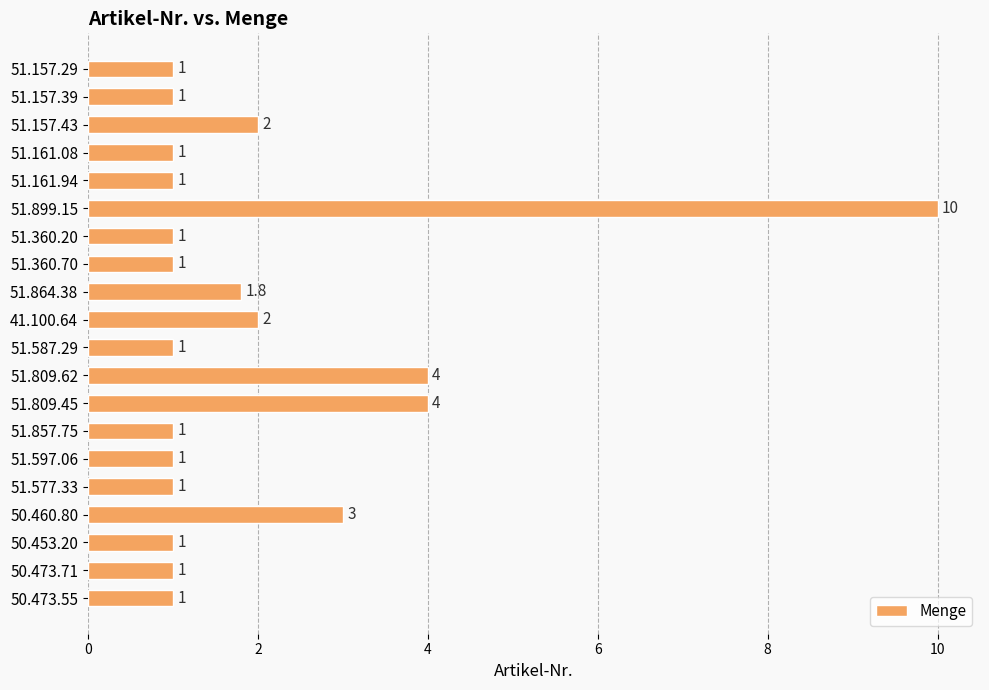

What is the minimum value shown in the chart?

1.0